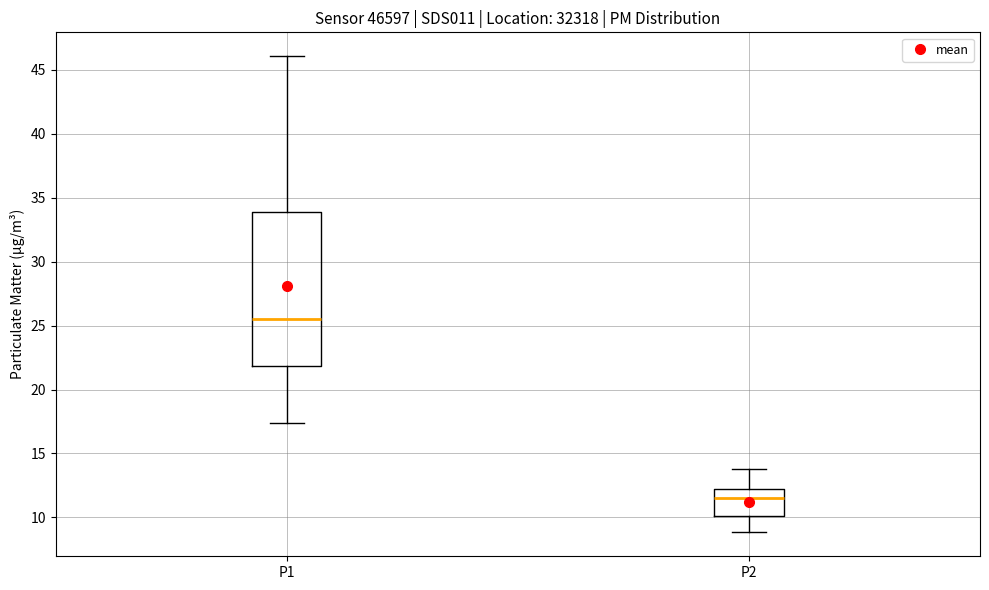

Reading left to right, read every box against the y-axis: the position of its median line, the range the box covers, and the ends of its whiskers. The values are not printed on the chart, so give them approximately, as read against the axis.

P1: median 25.5, box 22.0 to 34.0, whiskers 17.5 to 46.0
P2: median 11.5, box 10.0 to 12.0, whiskers 9.0 to 14.0